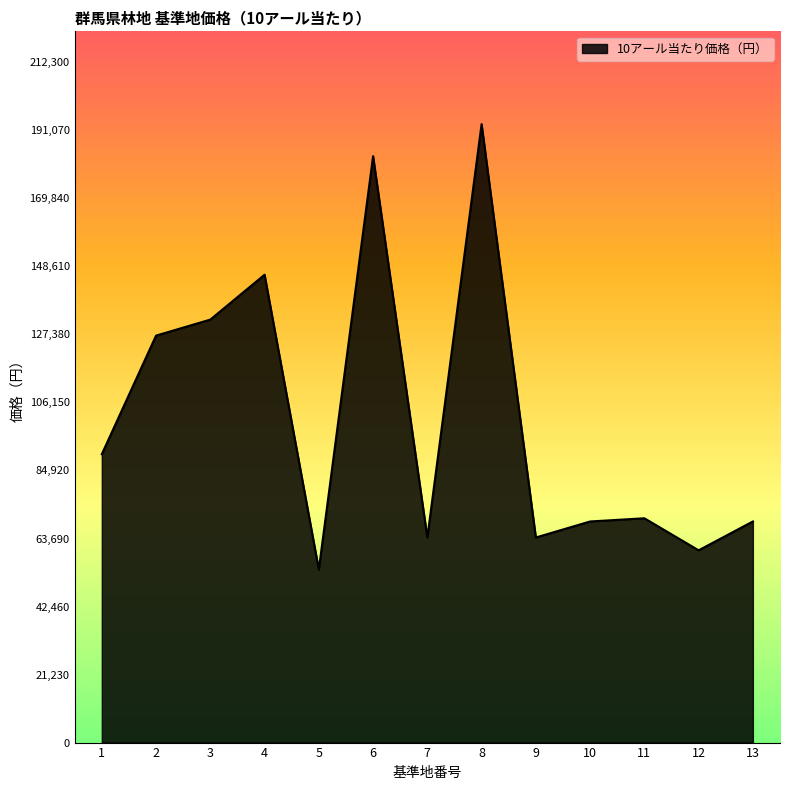

What is the difference between the values at 3 and 12?

72000